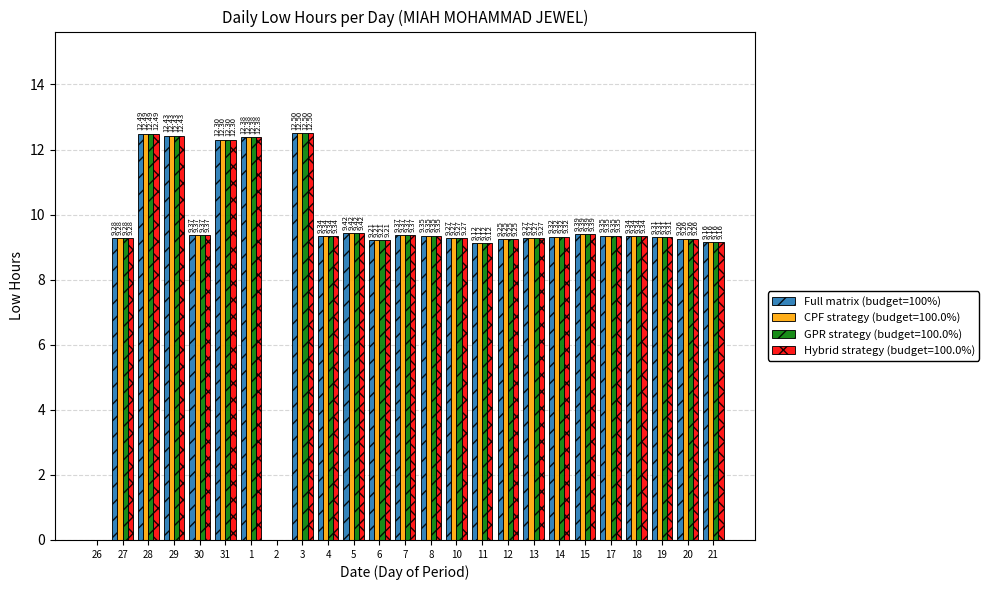

At which category is the sum across all series the highest?

3